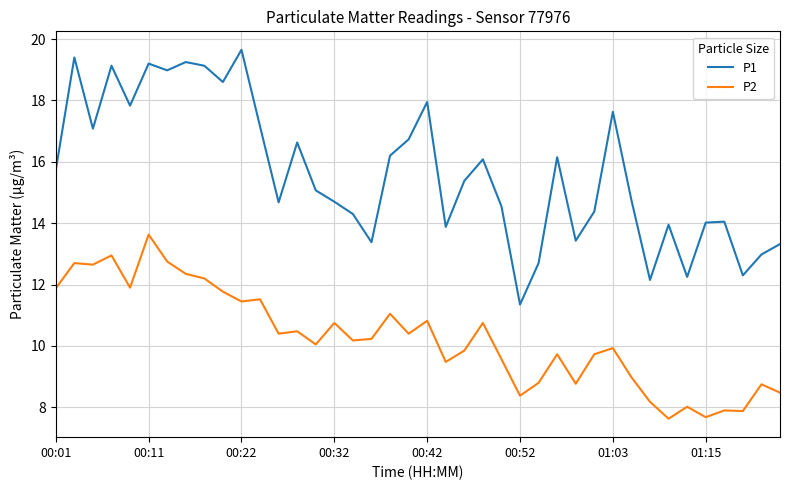

Which series has the largest range (max minus min)?

P1